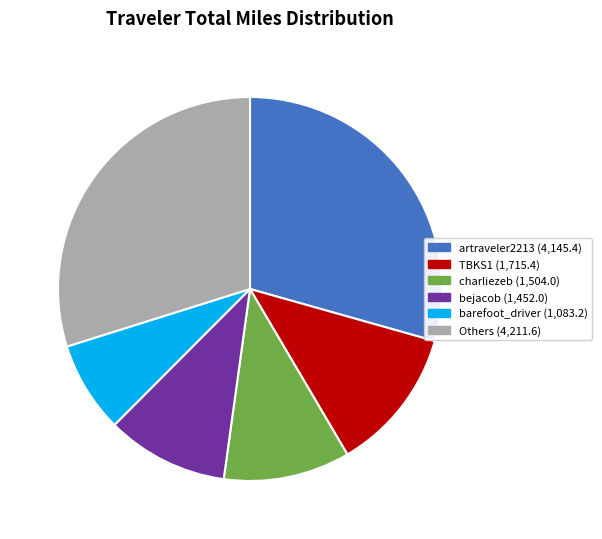

How many slices are in this pie chart?

6